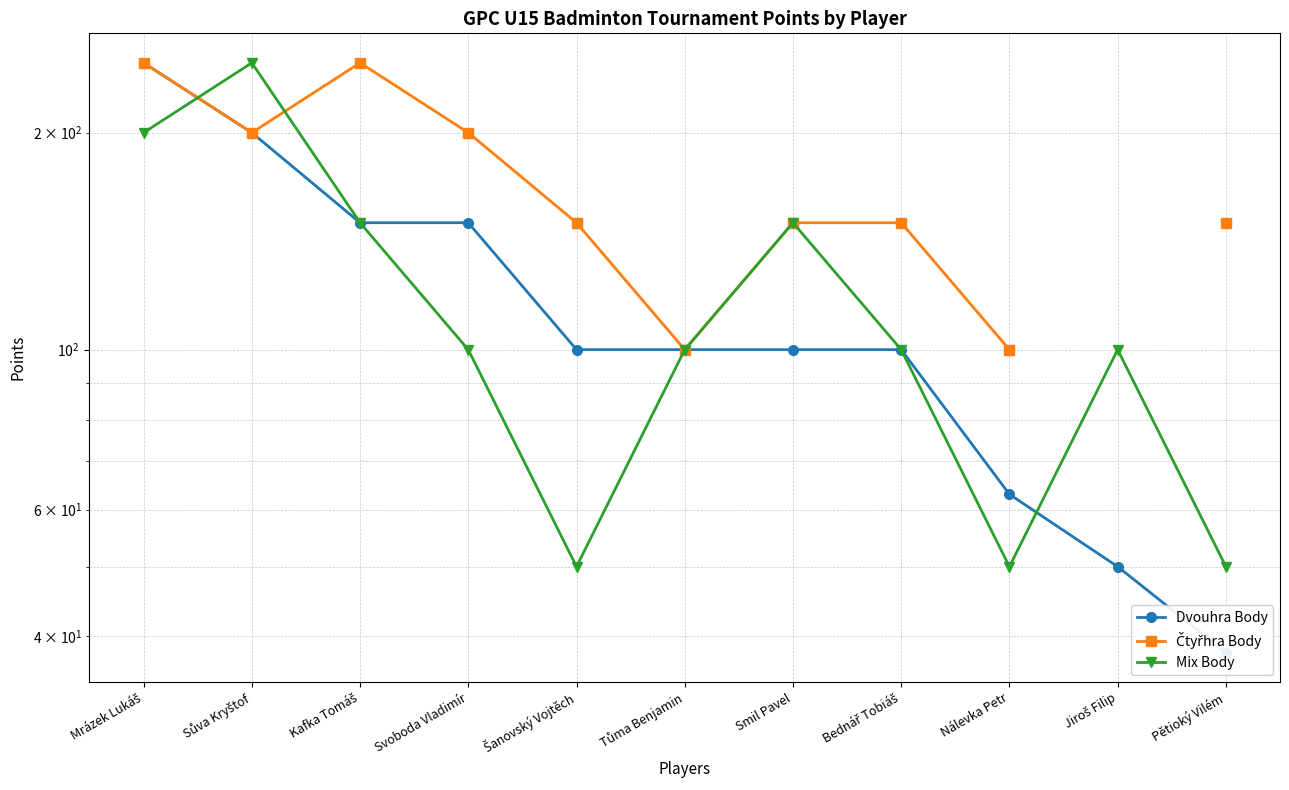

What is the value of the Dvouhra Body point at the 3rd from the left?

150.0